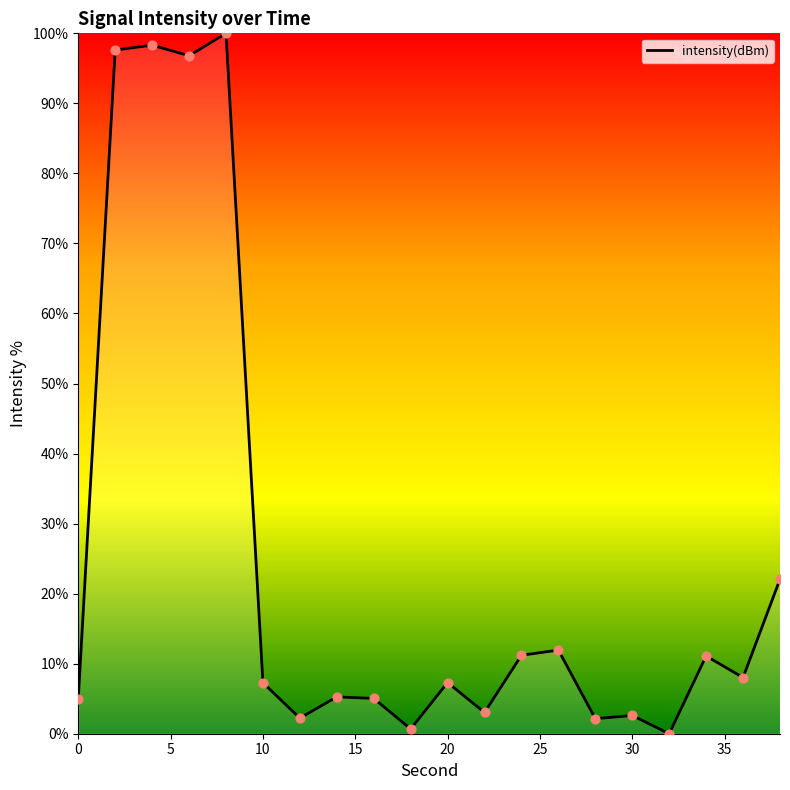

What is the maximum value shown in the chart?

100.0